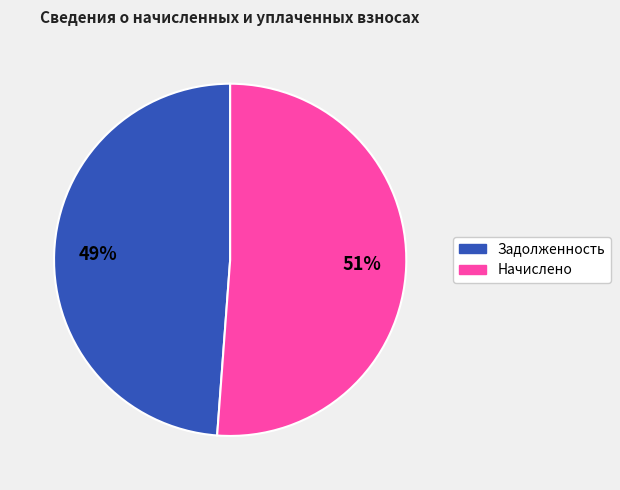

How many slices are in this pie chart?

2